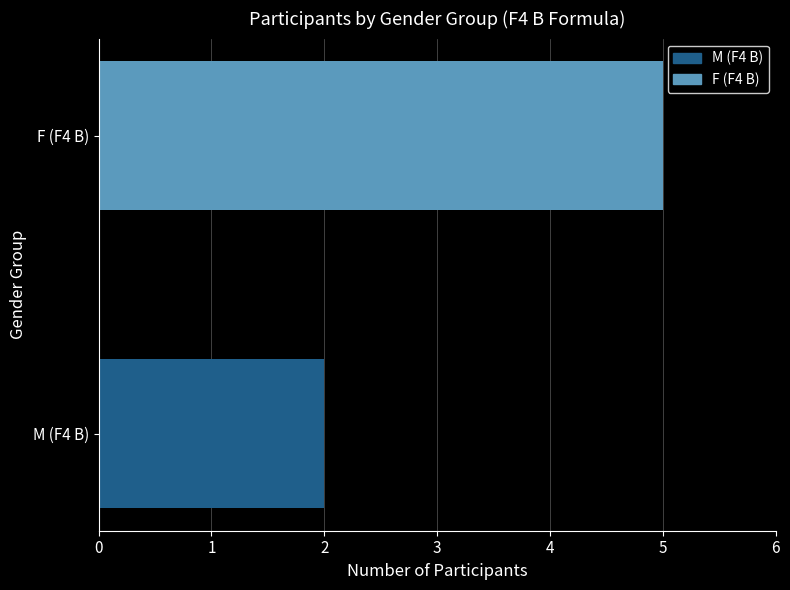

The value at F (F4 B) is 1. True or false?

False